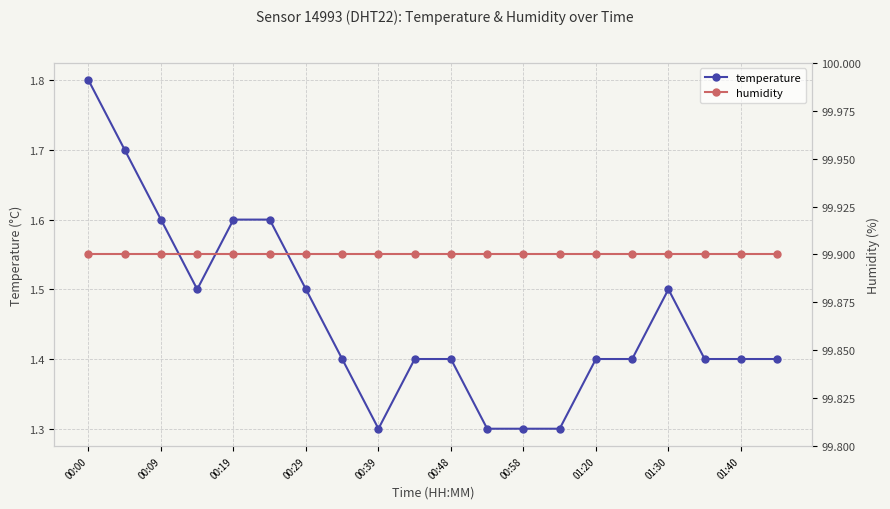

At which category is the sum across all series the highest?

00:00